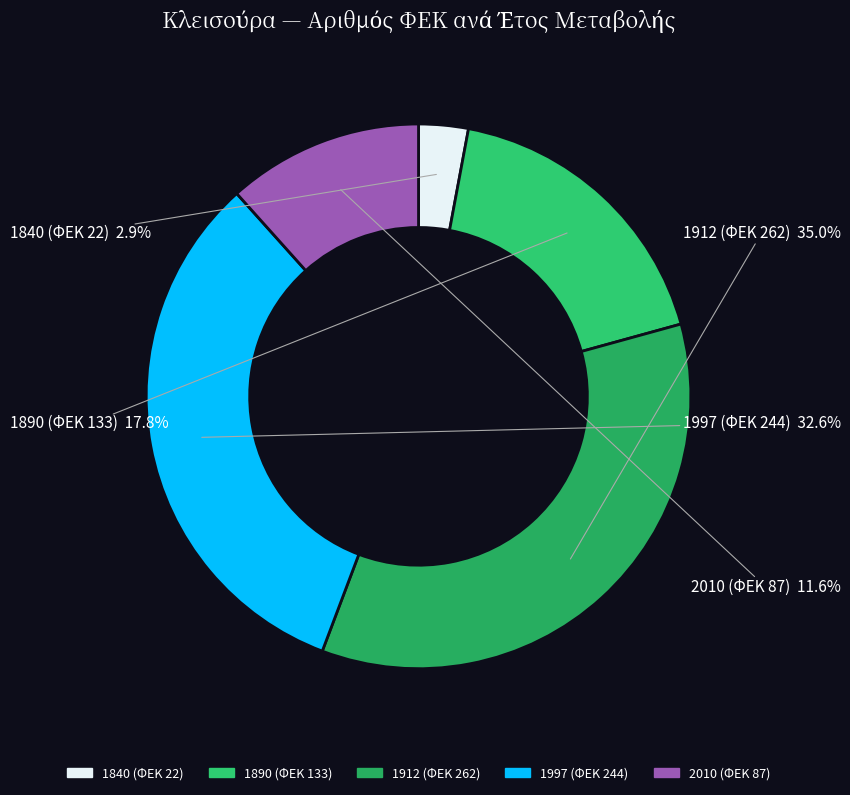

To the nearest percent, what is the difference between the largest and smallest slice percentages?

32%